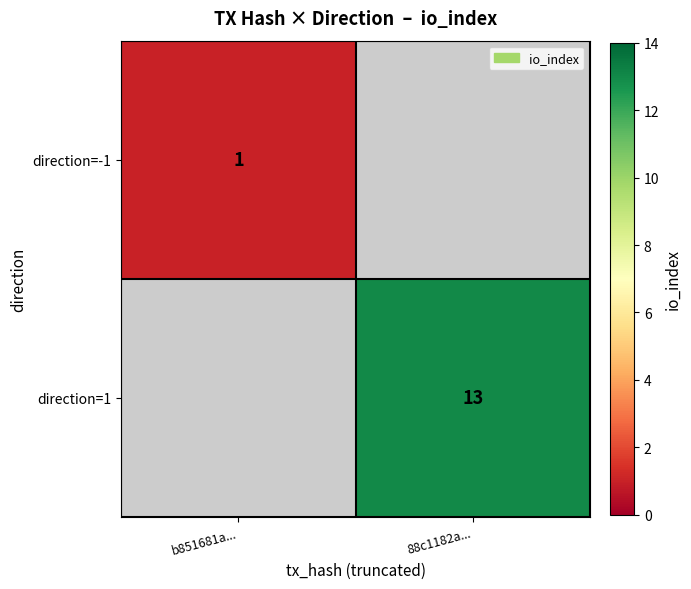

Is the value of direction=1 at 88c1182a... greater than the value of direction=-1 at b851681a...?

Yes